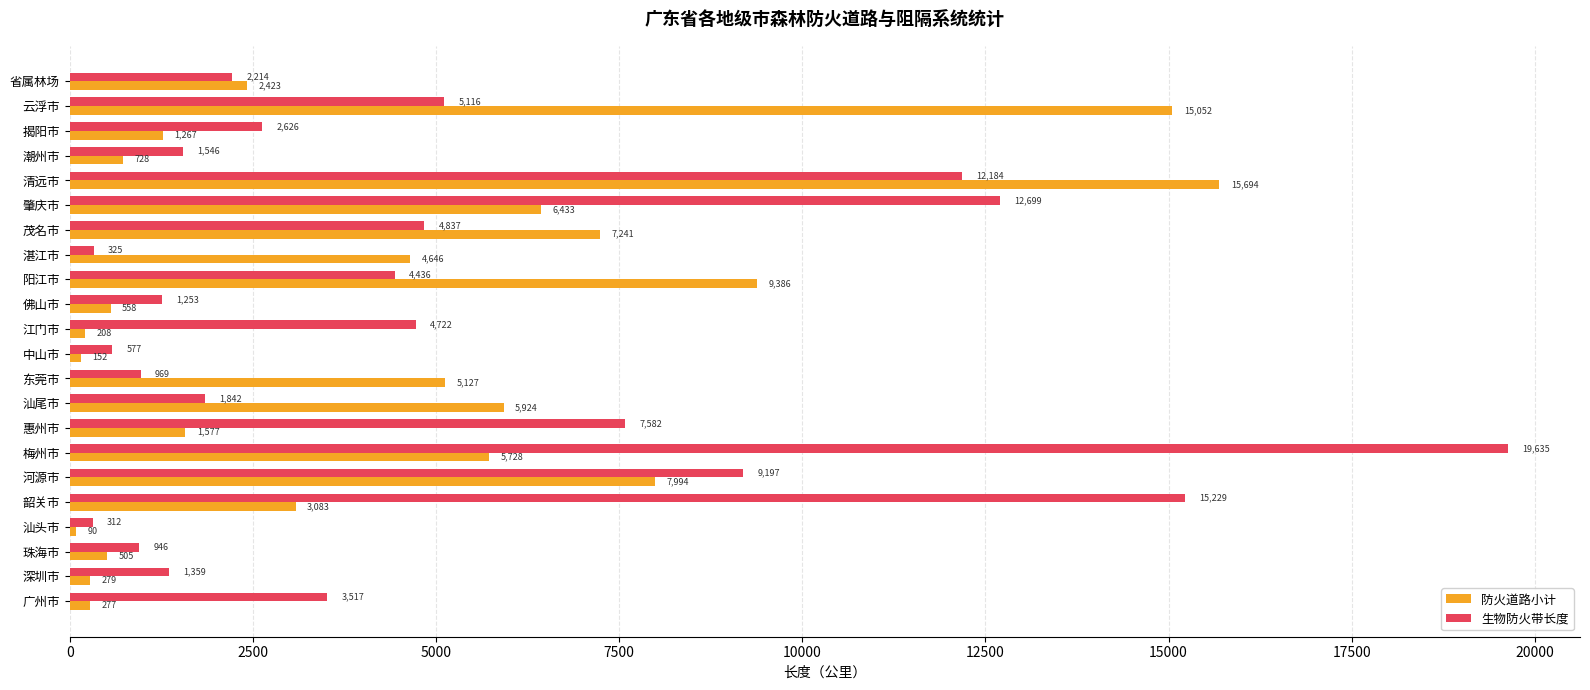

Which category has the lowest value across all series?

汕头市